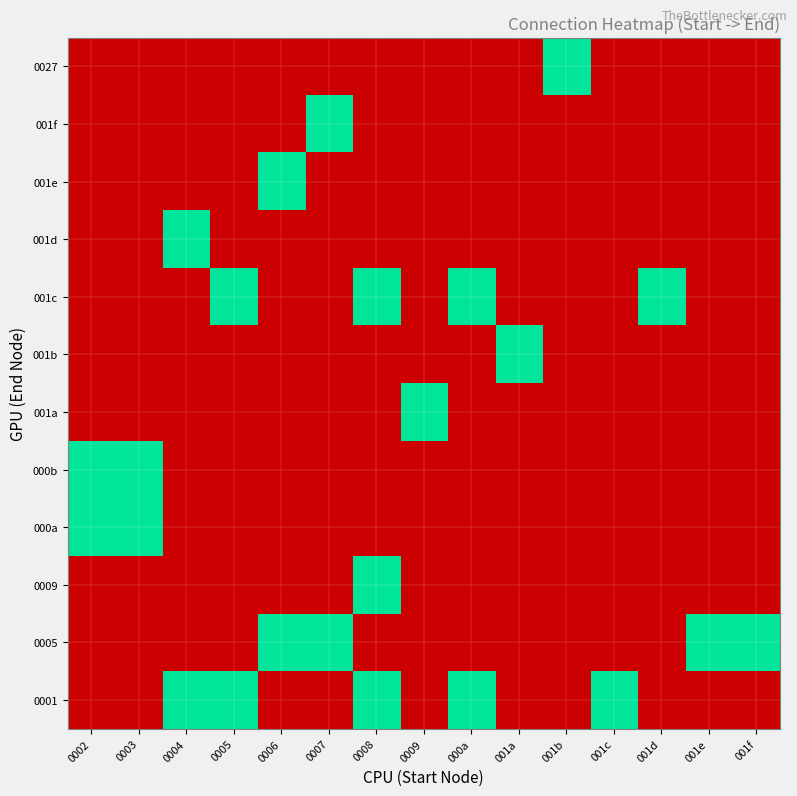

List the series in order of their peak value, lowest first.

0001, 0005, 0009, 000a, 000b, 001a, 001b, 001c, 001d, 001e, 001f, 0027